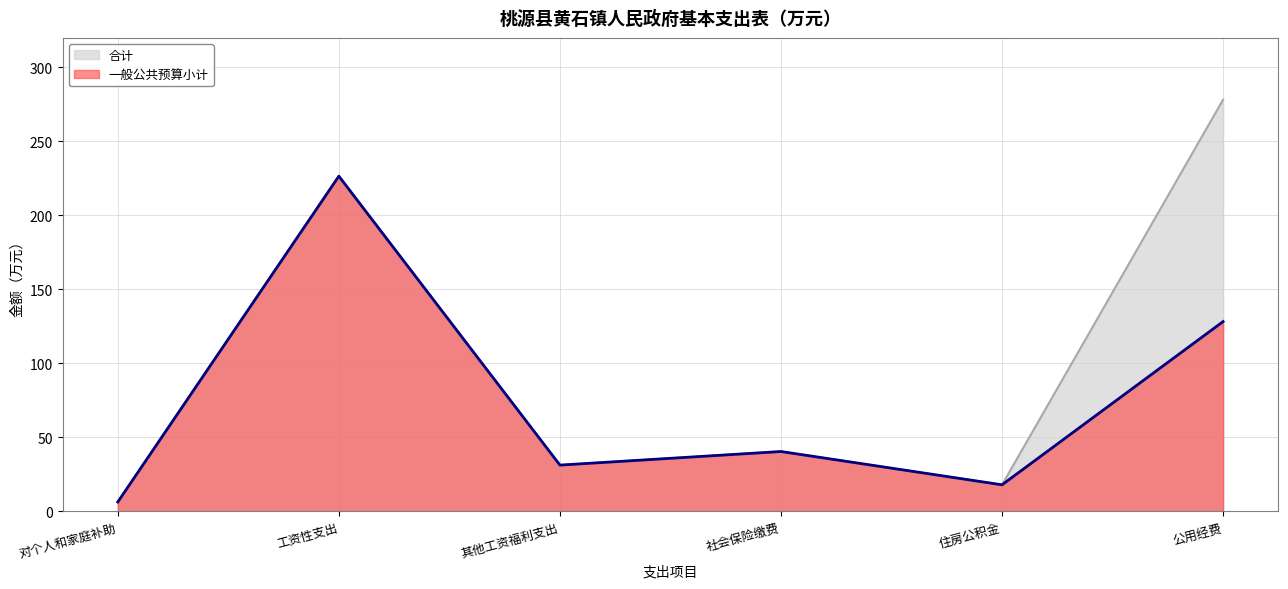

Rank the series by their maximum value, from highest to lowest.

合计, 一般公共预算小计